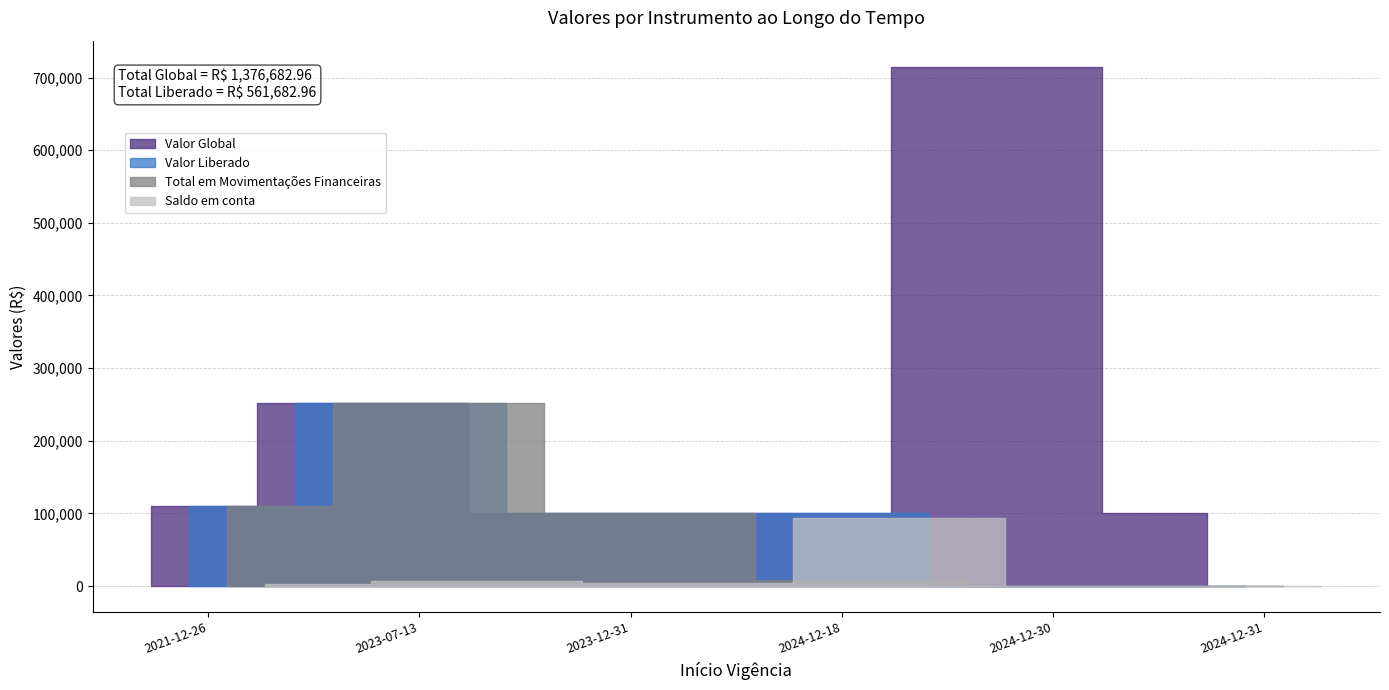

How many values in the Valor Liberado series exceed 100000?

2